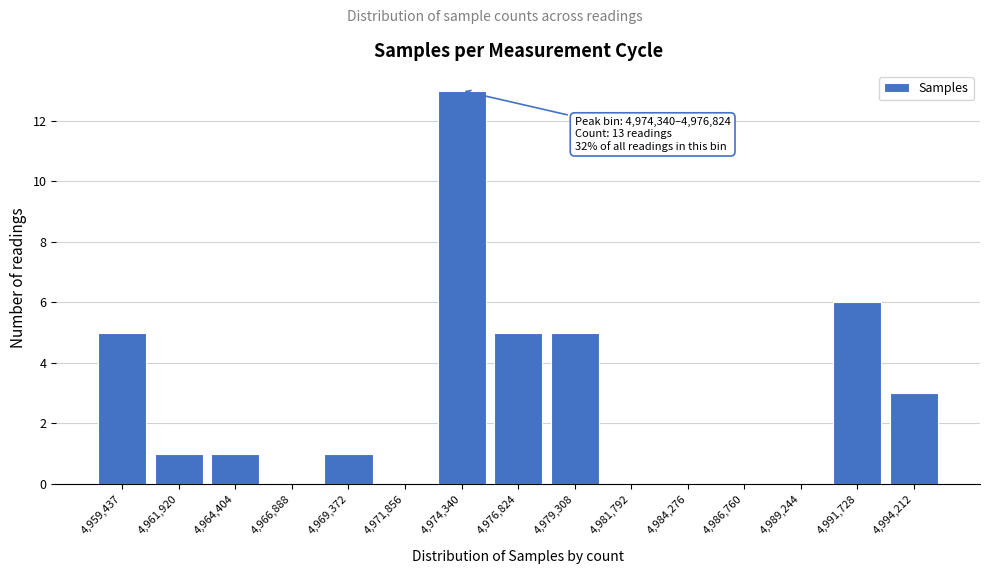

Reading right to left, list all the values displayed in this chart.

4,994,212=3	4,991,728=6	4,989,244=0	4,986,760=0	4,984,276=0	4,981,792=0	4,979,308=5	4,976,824=5	4,974,340=13	4,971,856=0	4,969,372=1	4,966,888=0	4,964,404=1	4,961,920=1	4,959,437=5